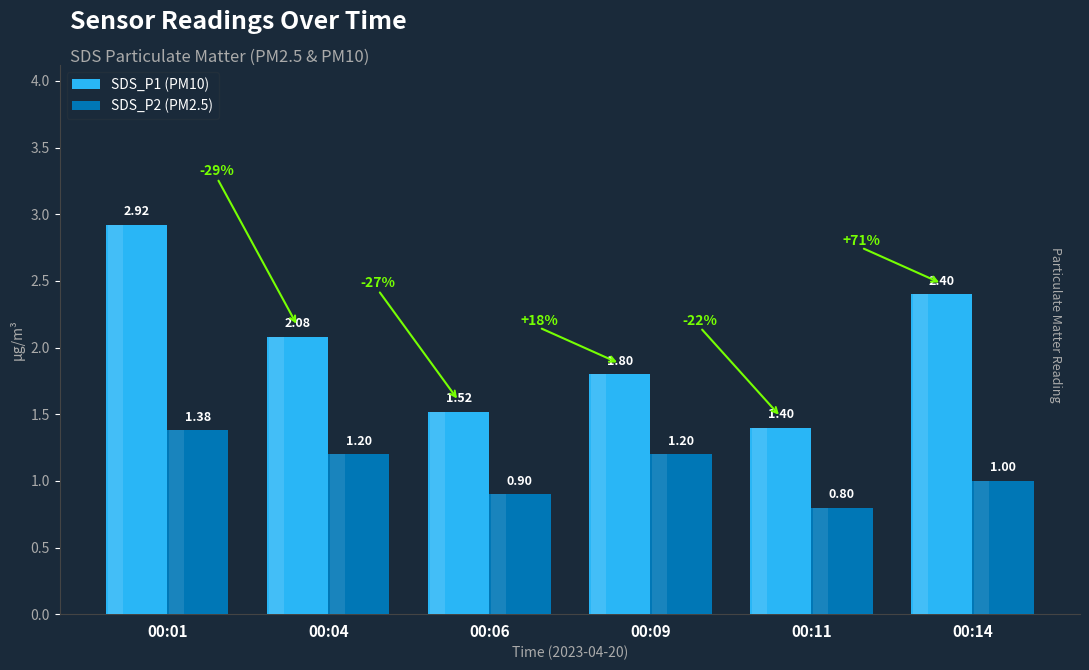

Reading left to right, what are all the values shown in this chart?

SDS_P1 (PM10): 00:01=2.9	00:04=2.1	00:06=1.5	00:09=1.8	00:11=1.4	00:14=2.4
SDS_P2 (PM2.5): 00:01=1.4	00:04=1.2	00:06=0.9	00:09=1.2	00:11=0.8	00:14=1.0